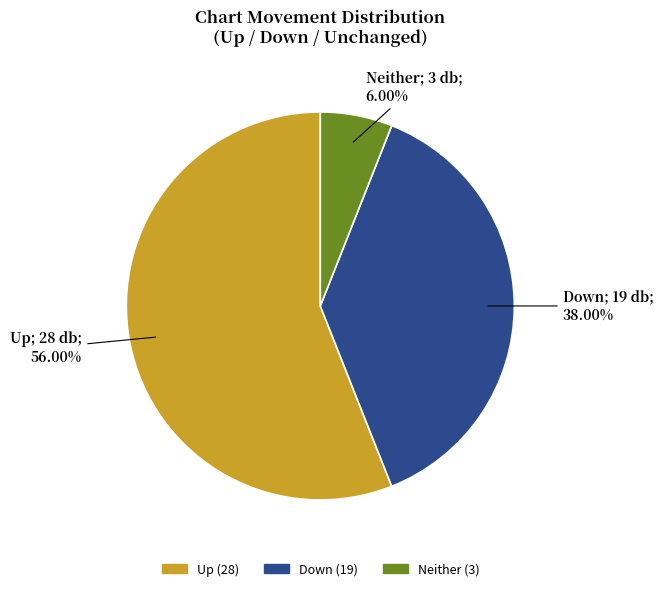

Is there a majority slice in this chart?

Yes